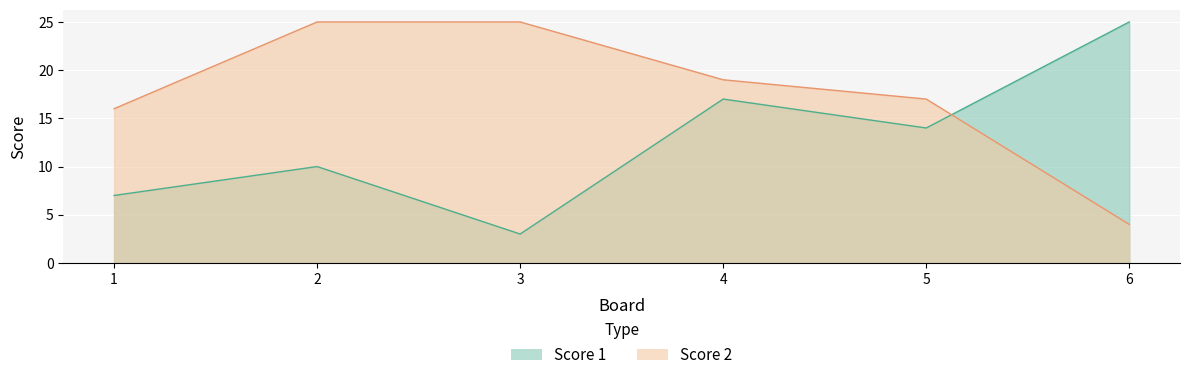

At which category does the chart reach its peak across all series?

6